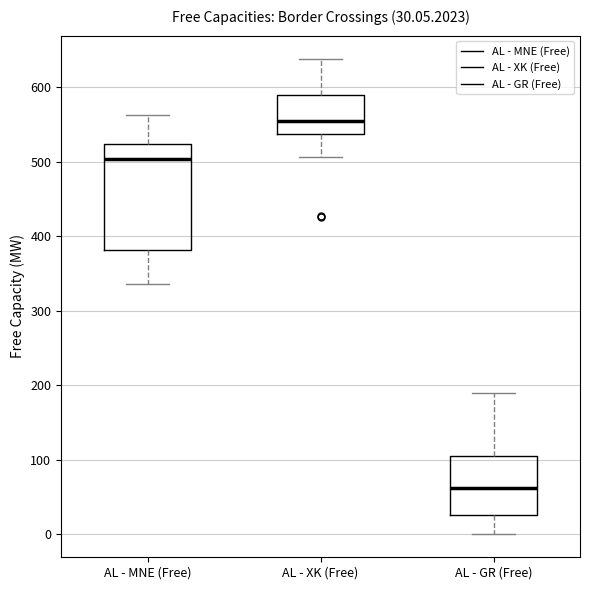

Which box is the tallest, from its lower edge to its upper edge?

AL - MNE (Free)